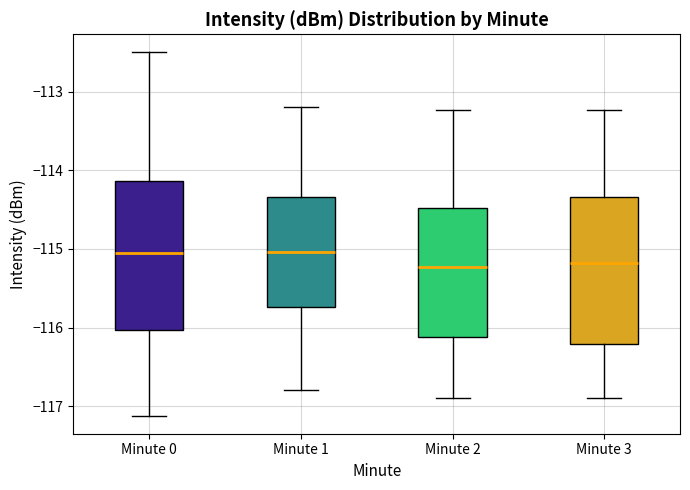

Where does the median line of the box for Minute 1 sit on the y-axis? The values are not printed on the chart, so give them approximately, as read against the axis.

-115.0